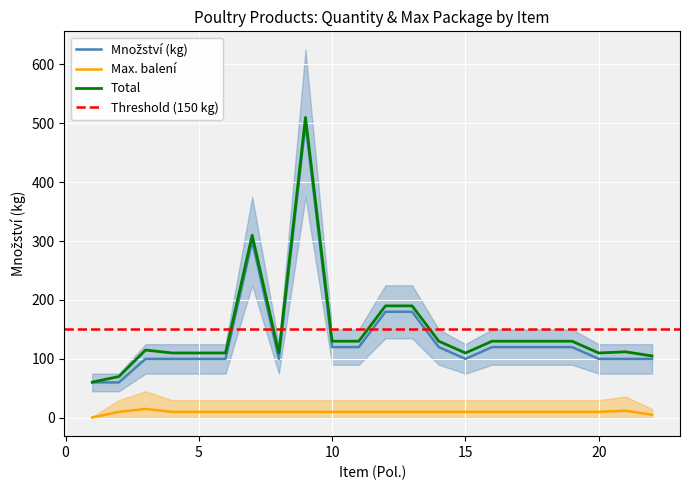

At which label is Max. balení closest to 7?

22